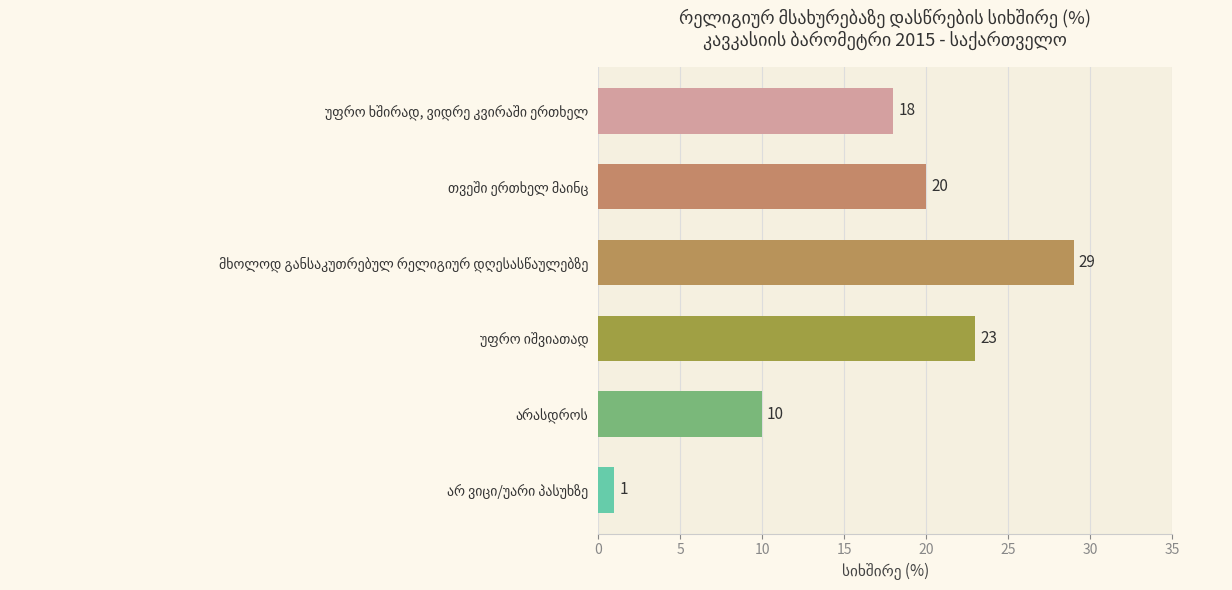

Count the values in the range 10 to 23.

4